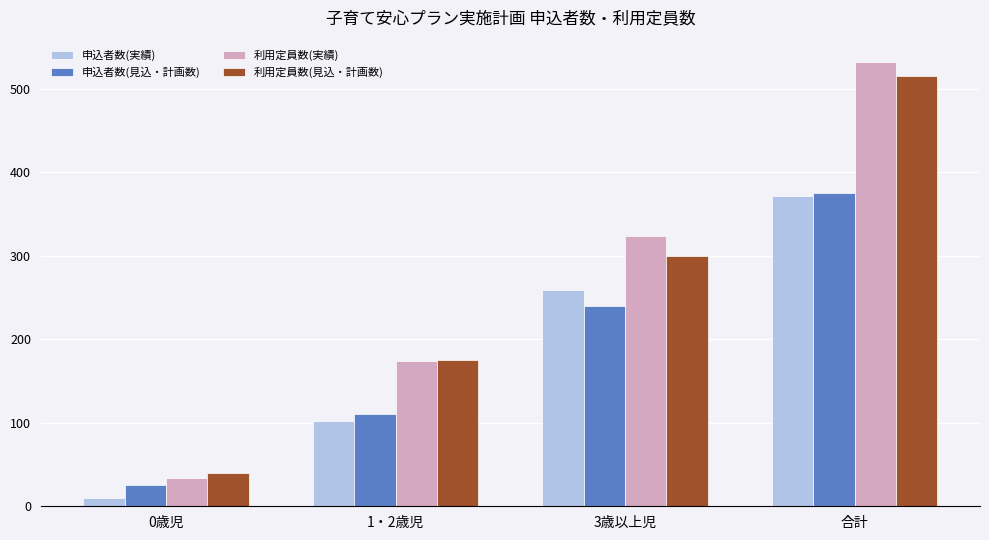

How many bars are there in total?

16